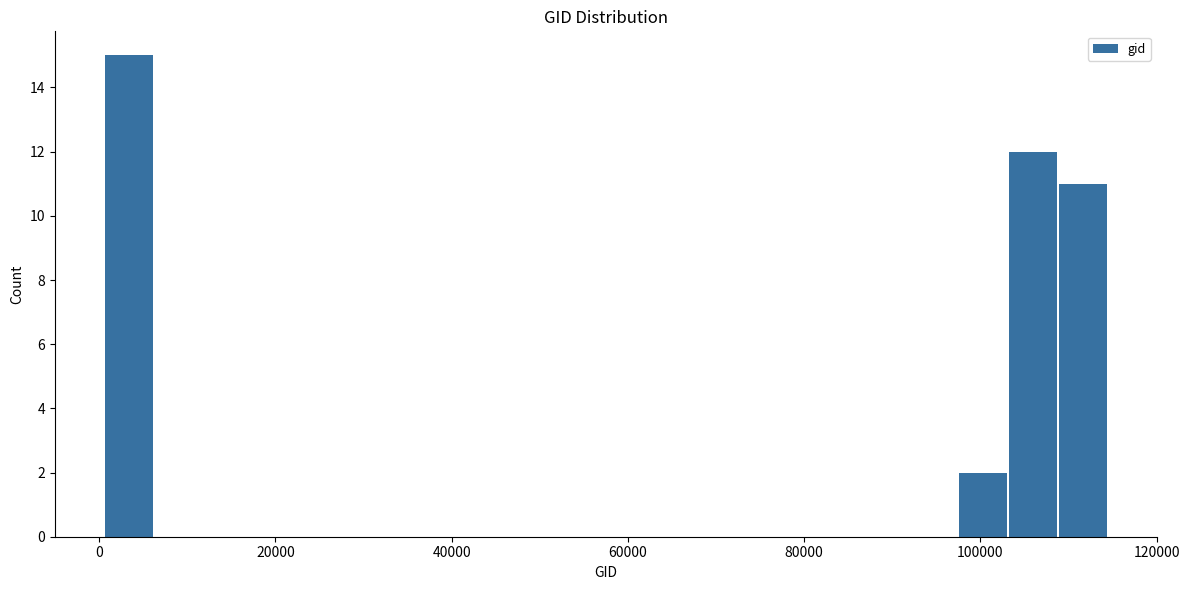

Around what value on the x-axis is the tallest bar? Give the approximate position of its centre, as read against the axis.

4000